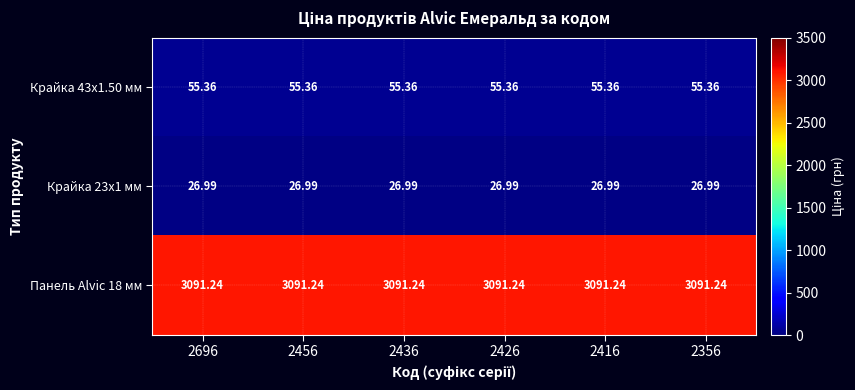

Is the value of Крайка 23x1 мм at 2416 greater than the value of Панель Alvic 18 мм at 2416?

No